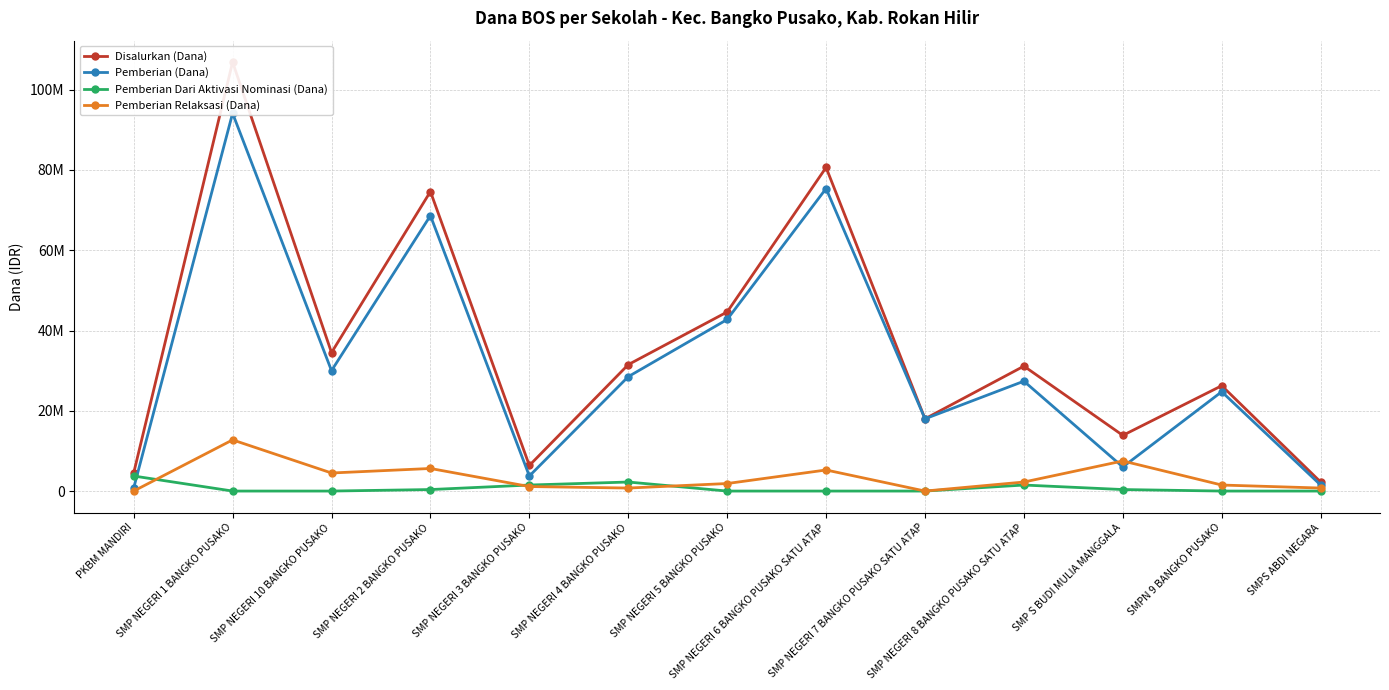

Which category has the lowest value in the Pemberian (Dana) series?

PKBM MANDIRI